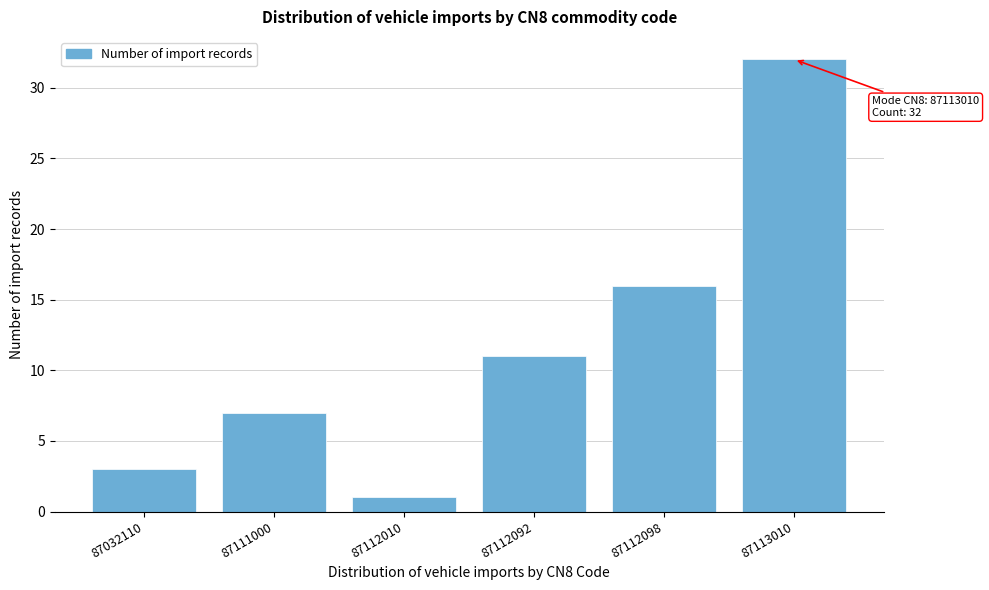

Reading right to left, list all the values displayed in this chart.

32	16	11	1	7	3